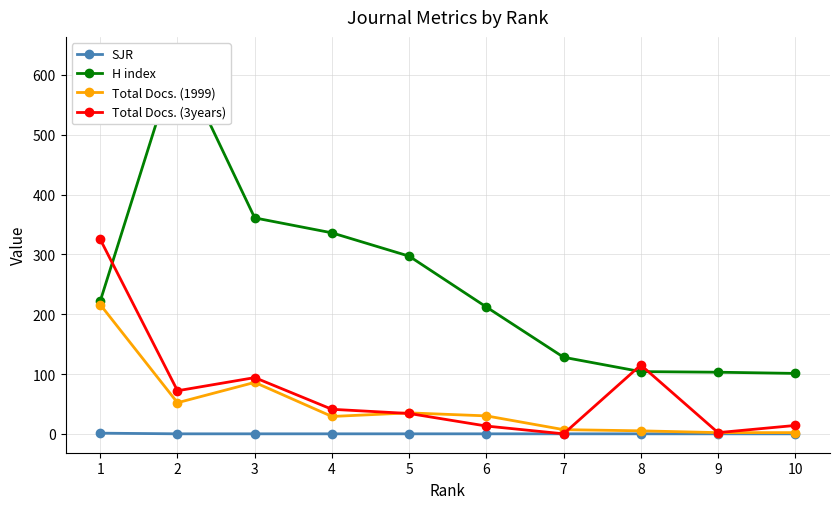

What is the sum of the Total Docs. (1999) values at 10 and 4?

31.0